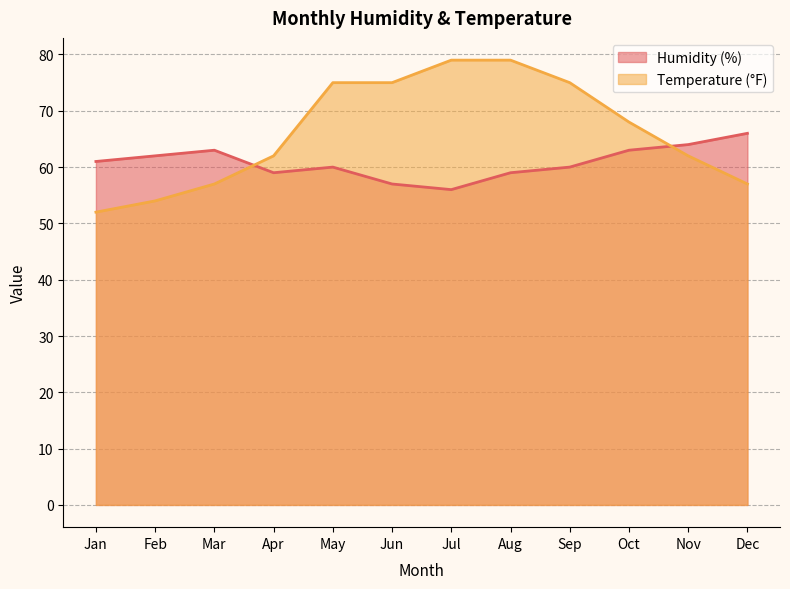

Which label corresponds to the largest value in the chart?

Jul